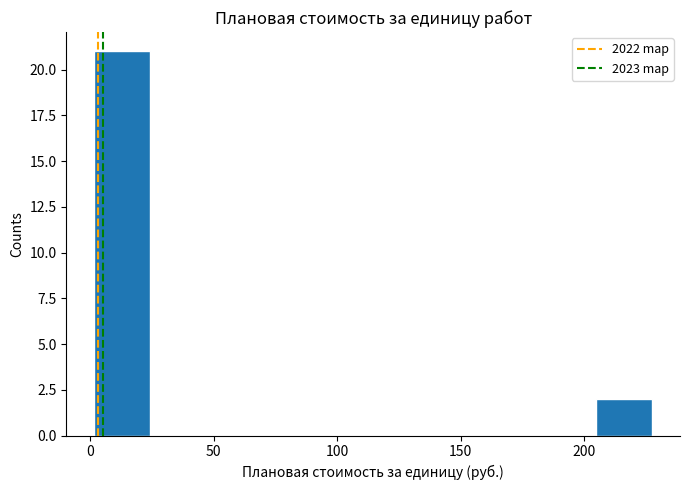

What is the height of the bar covering 205 to 225 on the x-axis? Neither the bar edges nor the heights are printed on the chart, so give them approximately, as read against the axes.

2